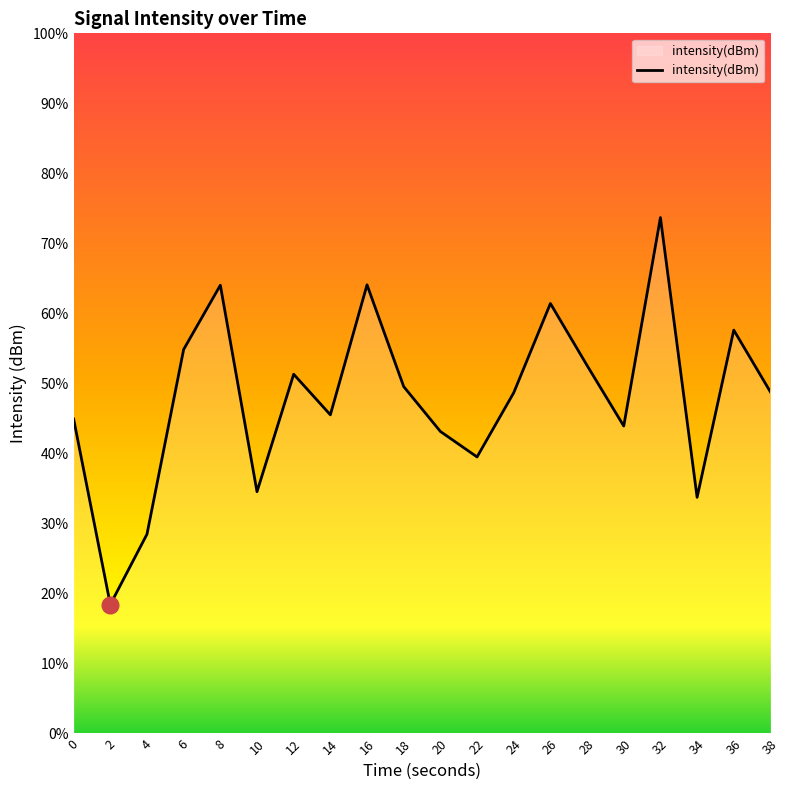

Does the chart display data point markers on the line(s)?

No